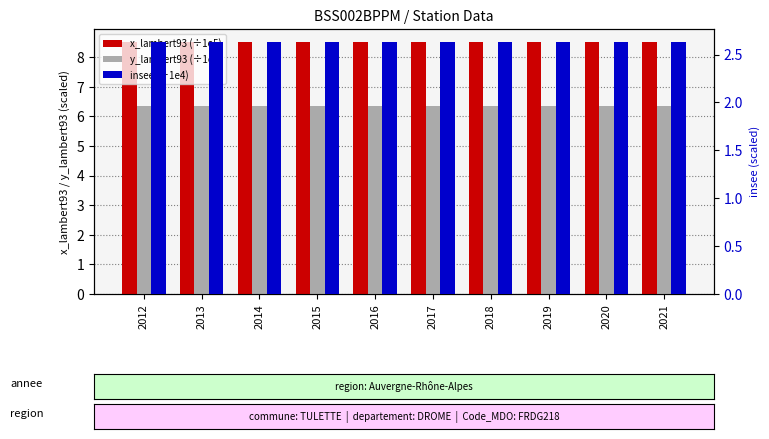

The value of x_lambert93 (÷1e5) at 2021 is 5.8. True or false?

False